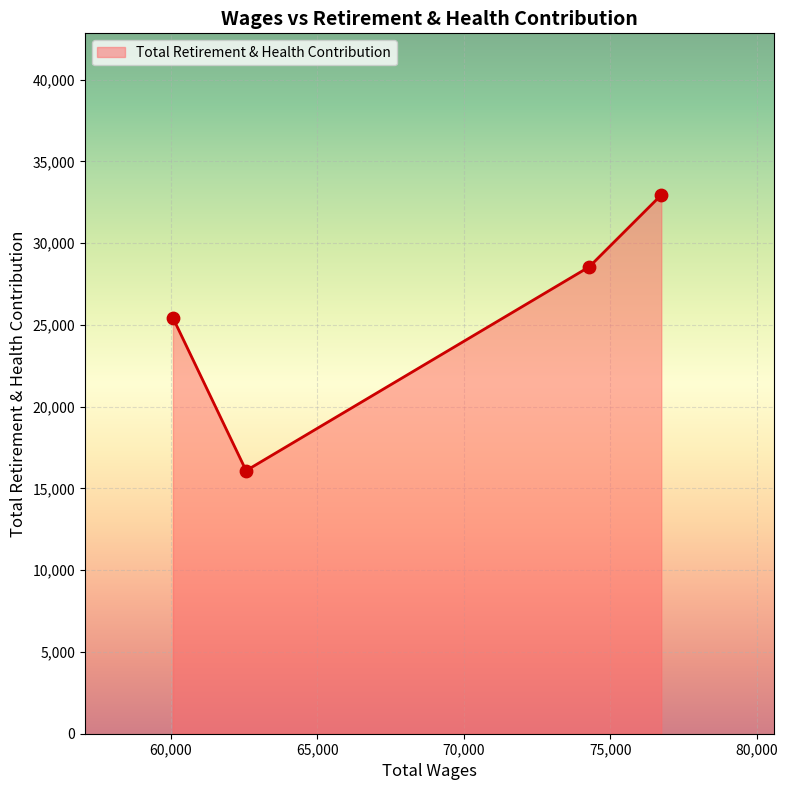

What is the average value?

25752